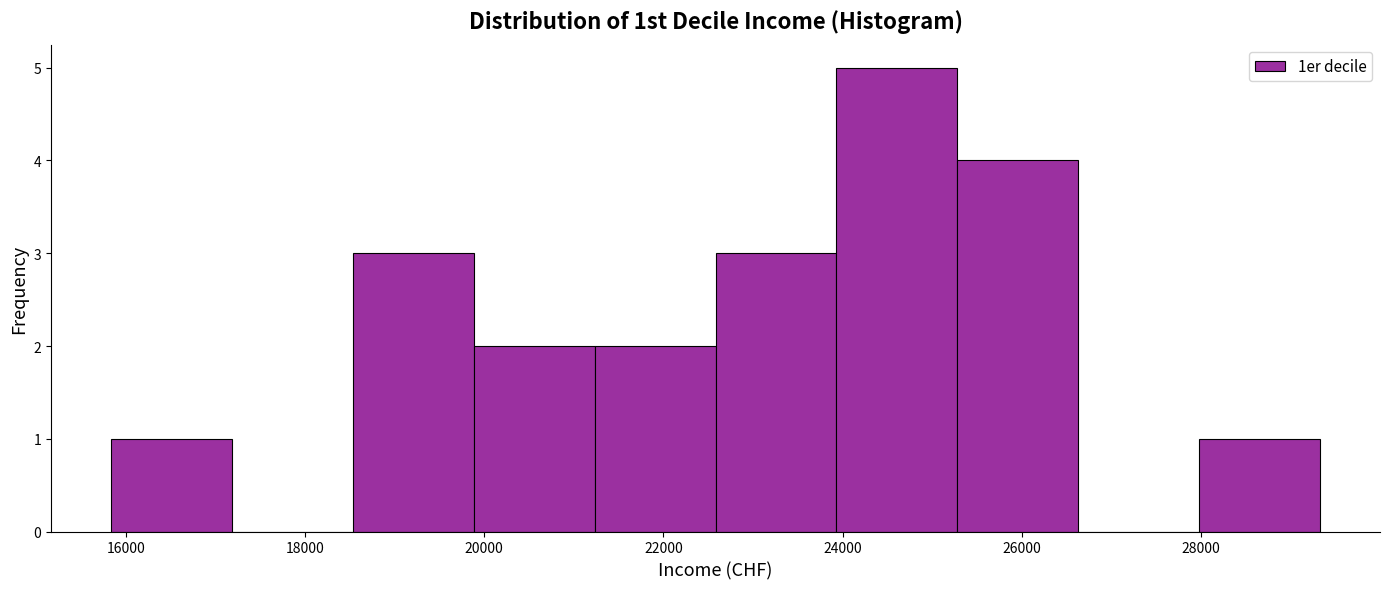

Reading left to right, transcribe this chart: for each bar, give the range it covers on the x-axis and its height. Neither the bar edges nor the heights are printed on the chart, so give them approximately, as read against the axes.

15800 to 17200: 1
17200 to 18600: 0
18600 to 19800: 3
19800 to 21200: 2
21200 to 22600: 2
22600 to 24000: 3
24000 to 25200: 5
25200 to 26600: 4
26600 to 28000: 0
28000 to 29400: 1